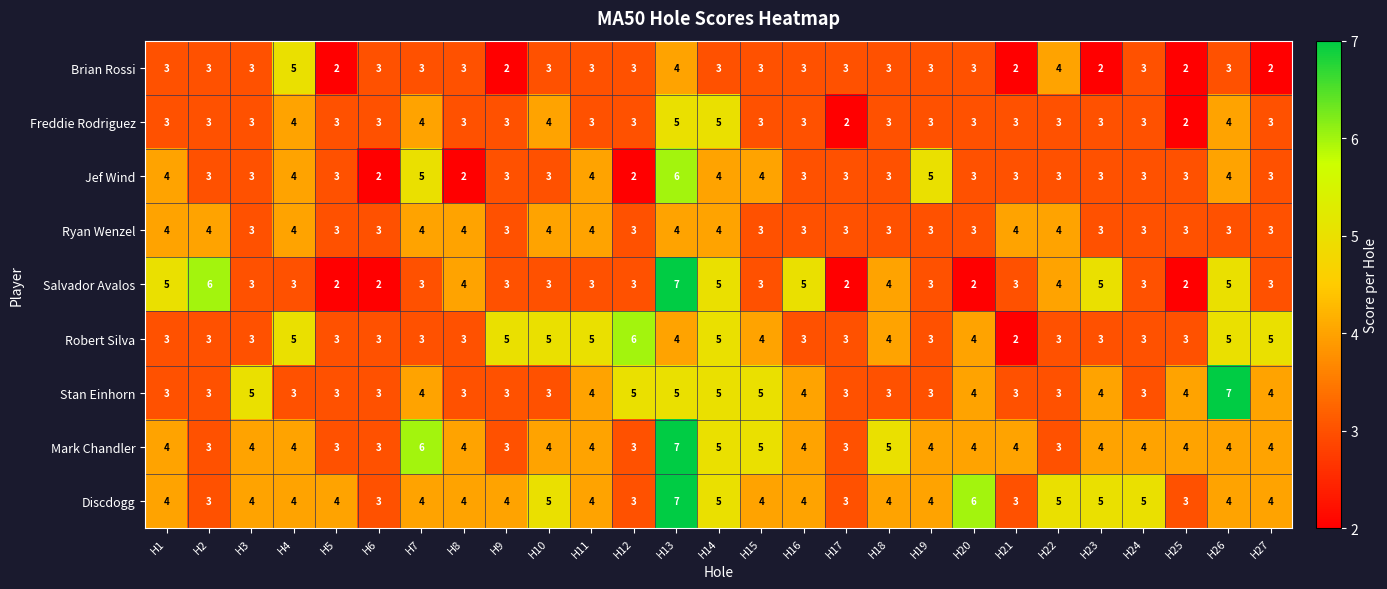

What is the average value of the Salvador Avalos series?

4